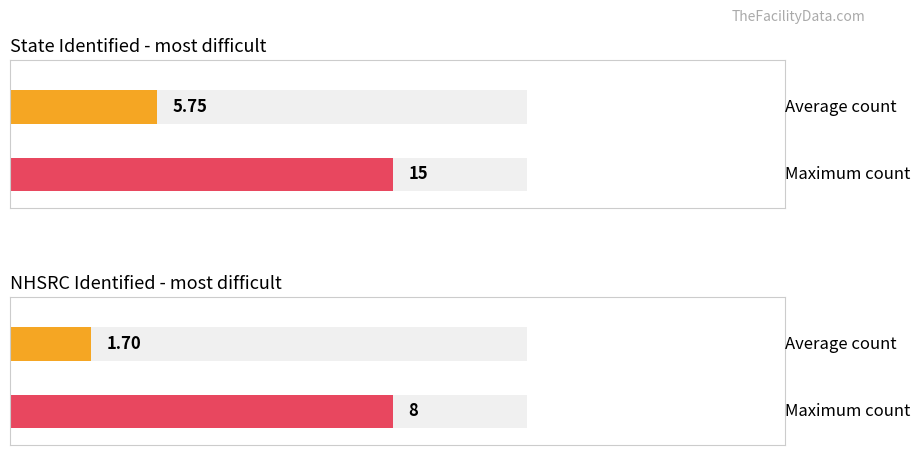

At Dindigul, list the series in order from smallest to largest.

most difficult (NHSRC), most difficult (State)